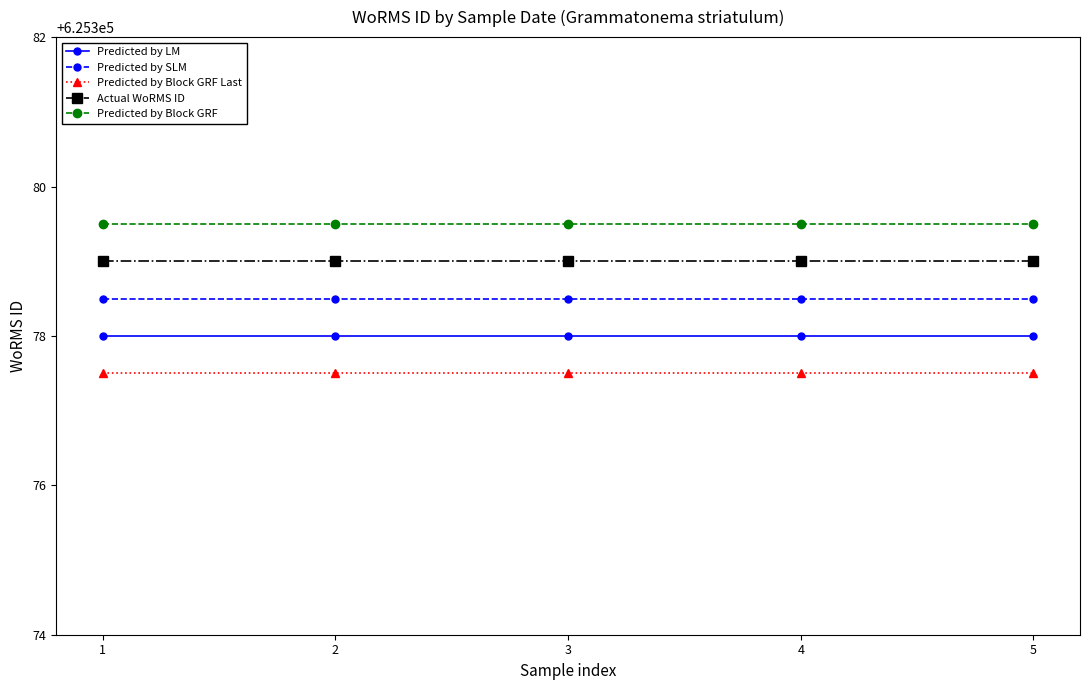

What is the spread (max minus min) of values at 2?

2.0